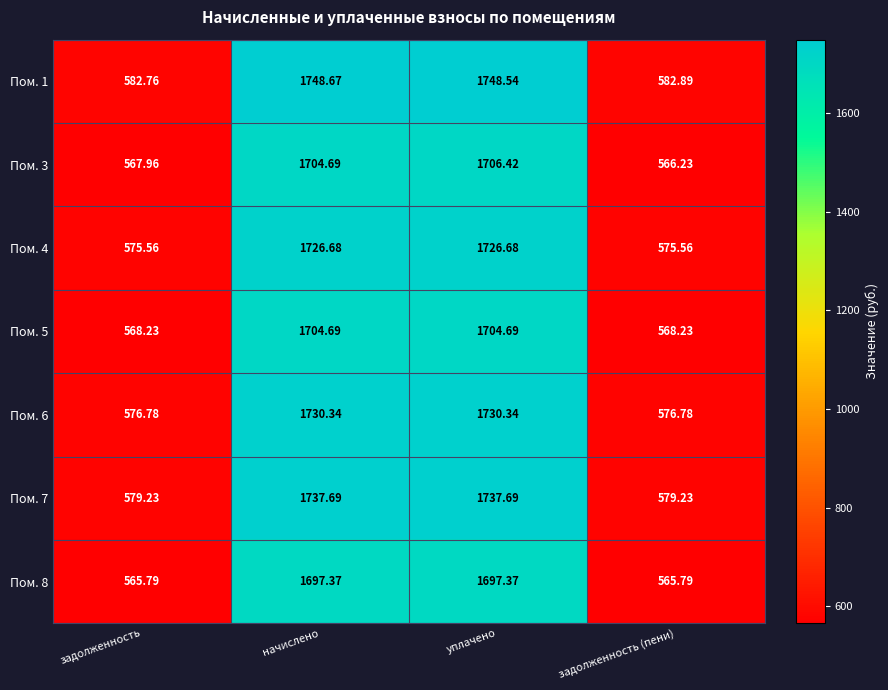

How many distinct data groups are displayed?

7